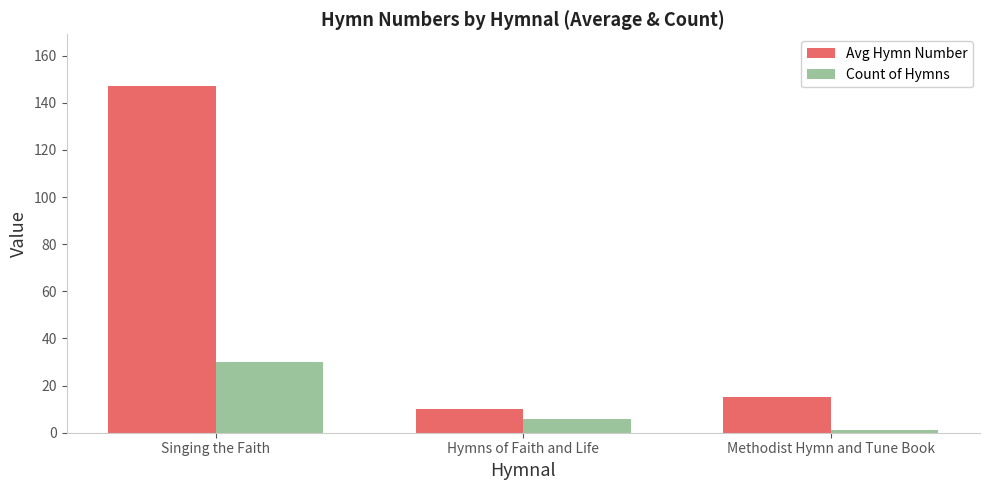

At which category is the sum across all series the highest?

Singing the Faith